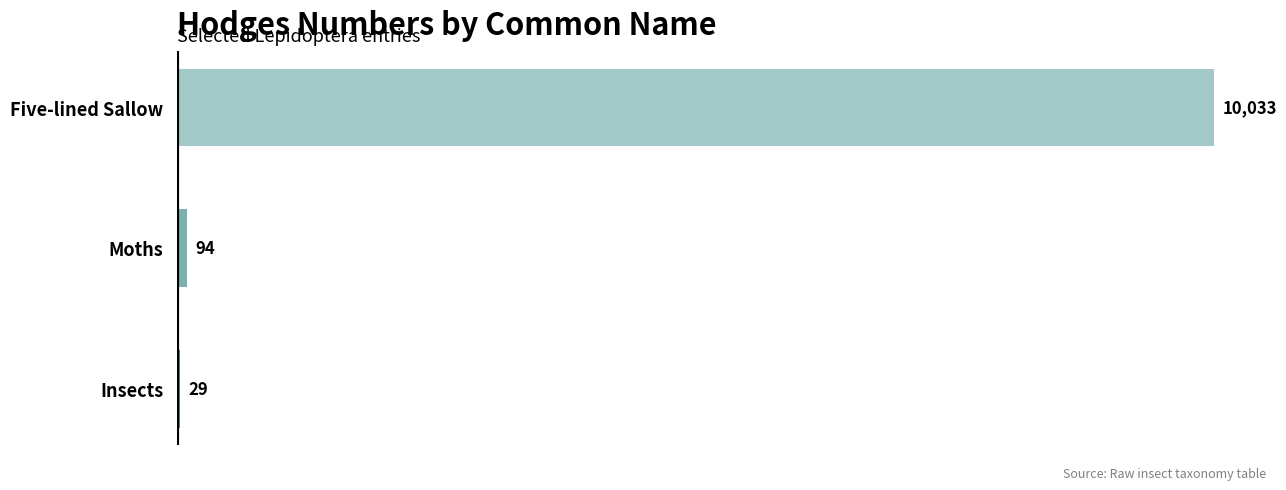

Where is the data nearest to the value 5031?

Moths